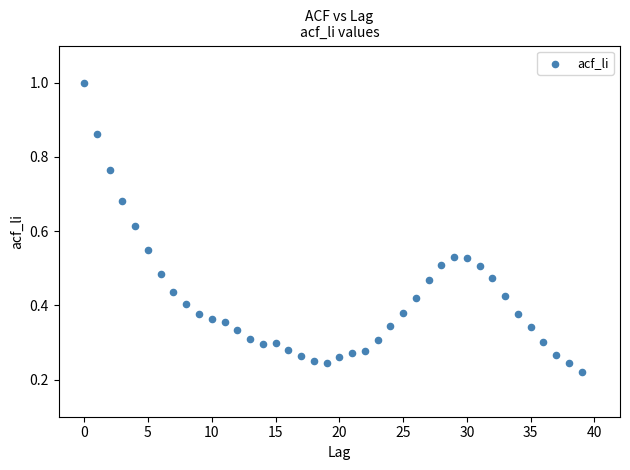

Count the number of points in this scatter plot.

40